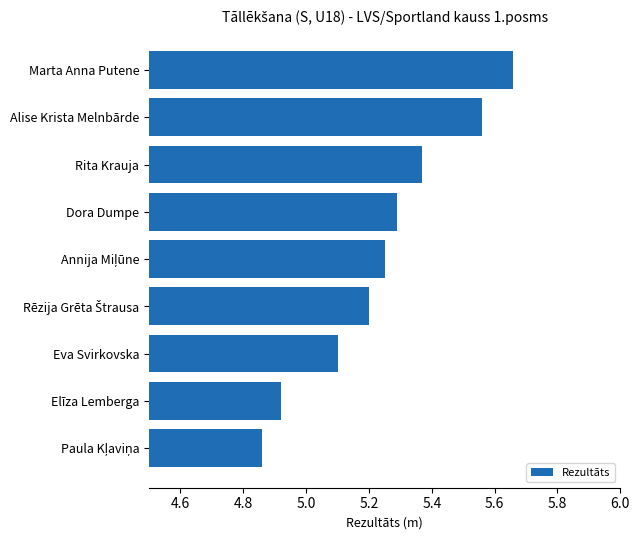

What is the difference between the maximum and minimum values?

0.8